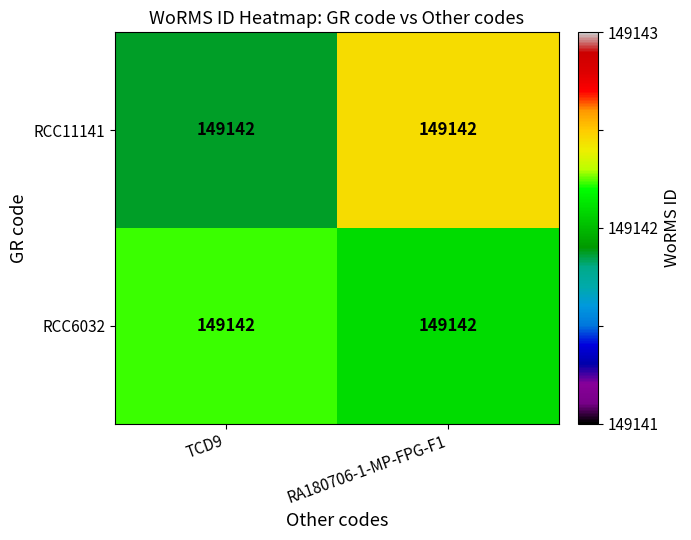

Is the value of RCC11141 at RA180706-1-MP-FPG-F1 greater than the value of RCC6032 at TCD9?

Yes